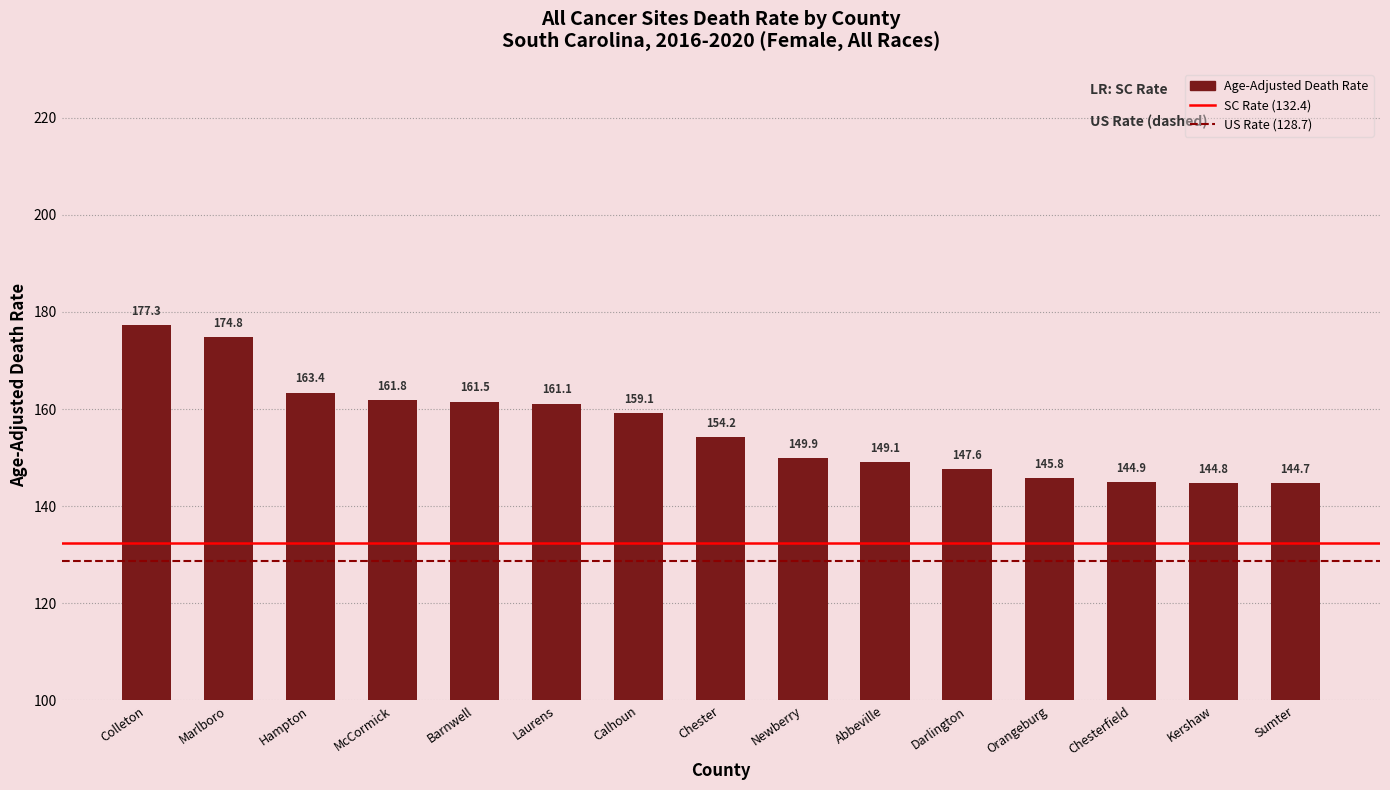

How many data points are less than 154?

7